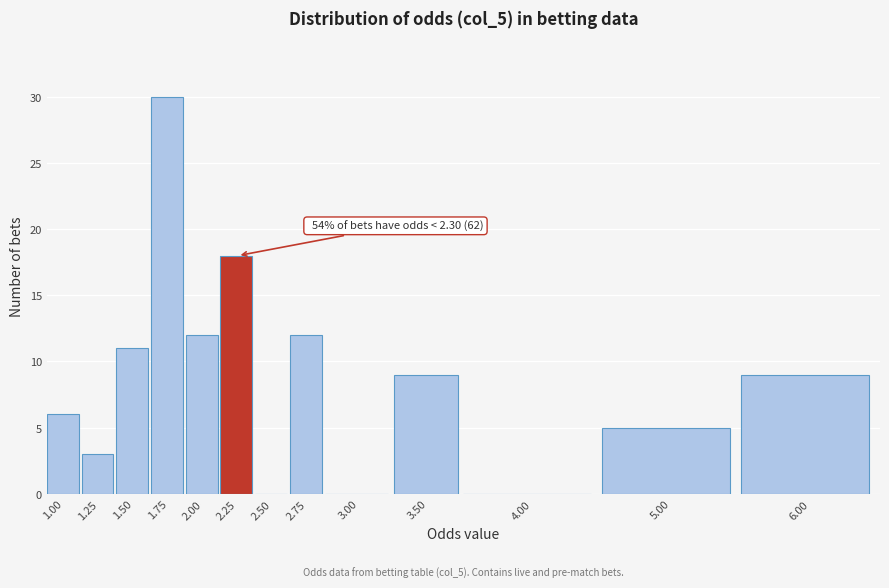

Reading left to right, extract all data points from this chart.

1.00=6	1.25=3	1.50=11	1.75=30	2.00=12	2.25=18	2.50=0	2.75=12	3.00=0	3.50=9	4.00=0	5.00=5	6.00=9